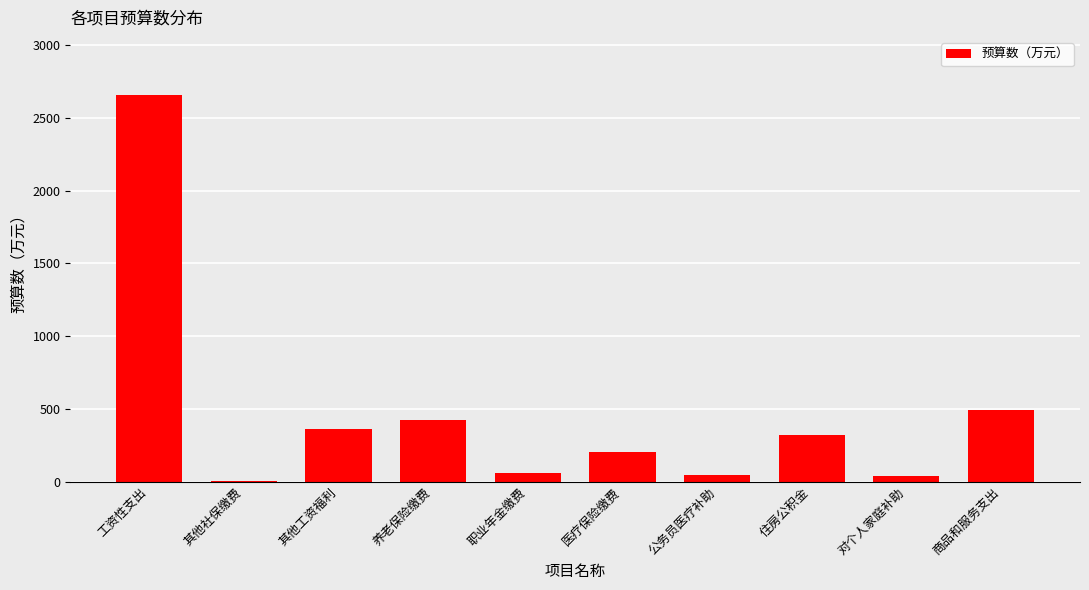

What is the average value?

460.0